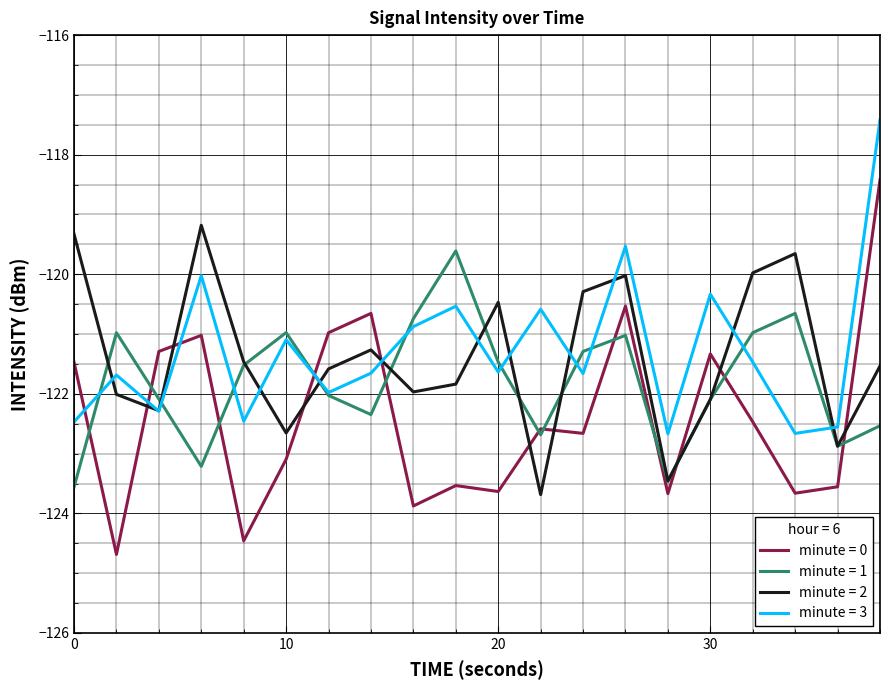

Which series has the widest spread of values?

minute = 0